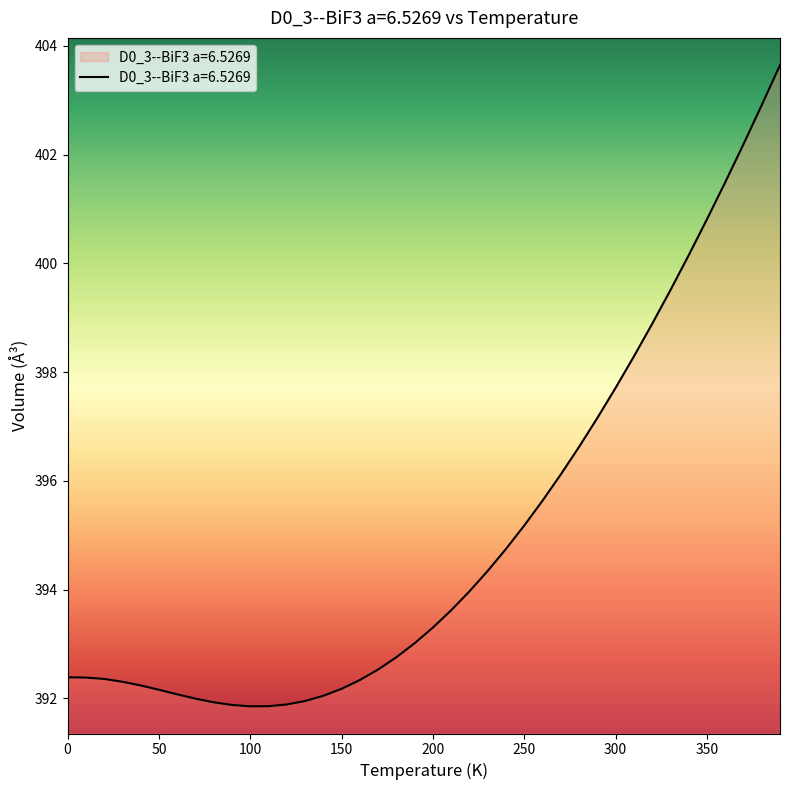

What is the smallest value displayed?

391.9